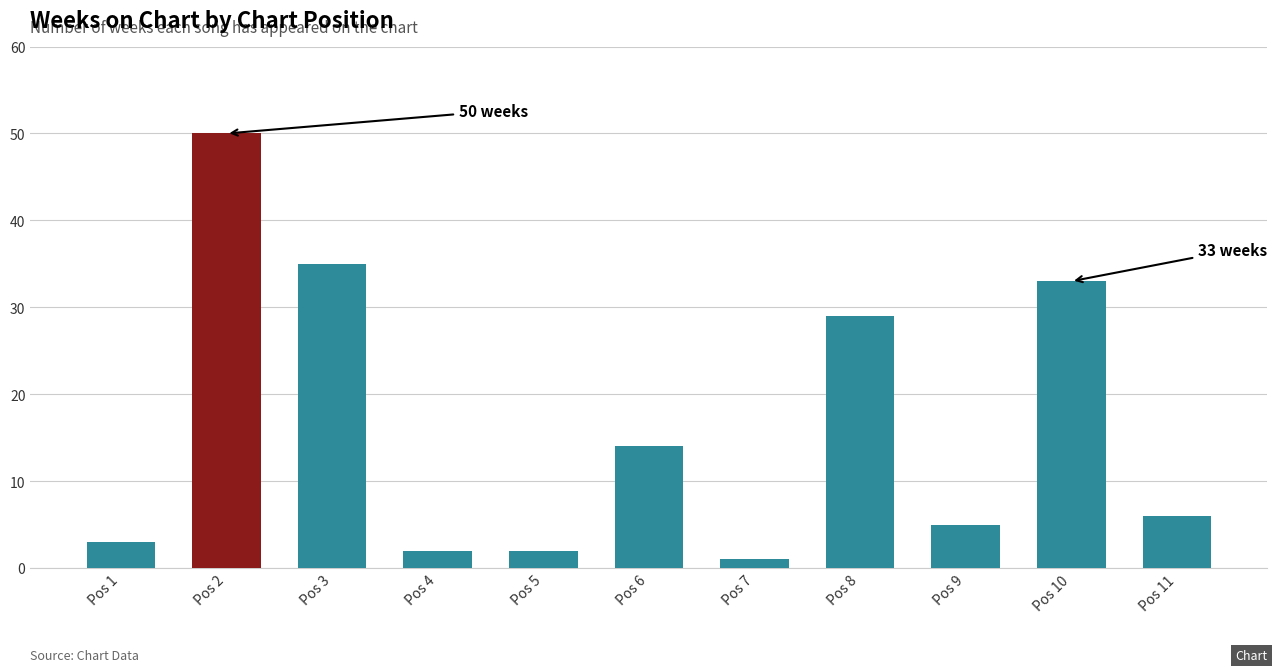

Reading left to right, what are all the values shown in this chart?

Pos 1=3	Pos 2=50	Pos 3=35	Pos 4=2	Pos 5=2	Pos 6=14	Pos 7=1	Pos 8=29	Pos 9=5	Pos 10=33	Pos 11=6